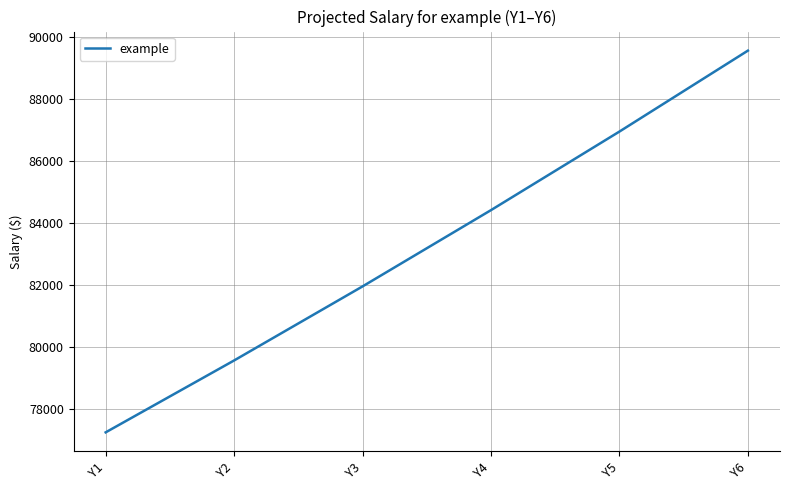

True or false: the data shows 89553.9 at Y6.

True